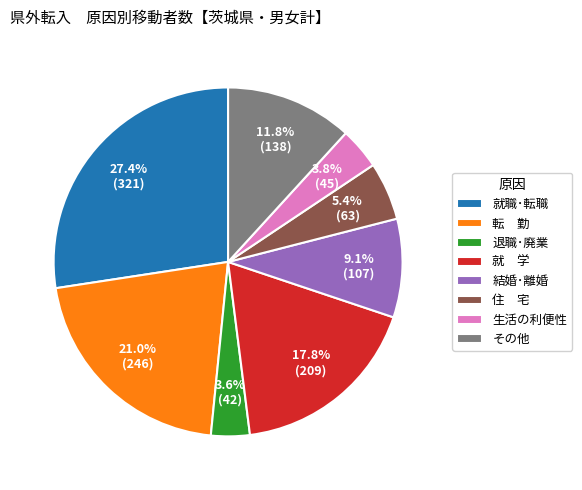

Do 住 宅 and 就 学 together represent more than half of the pie?

No